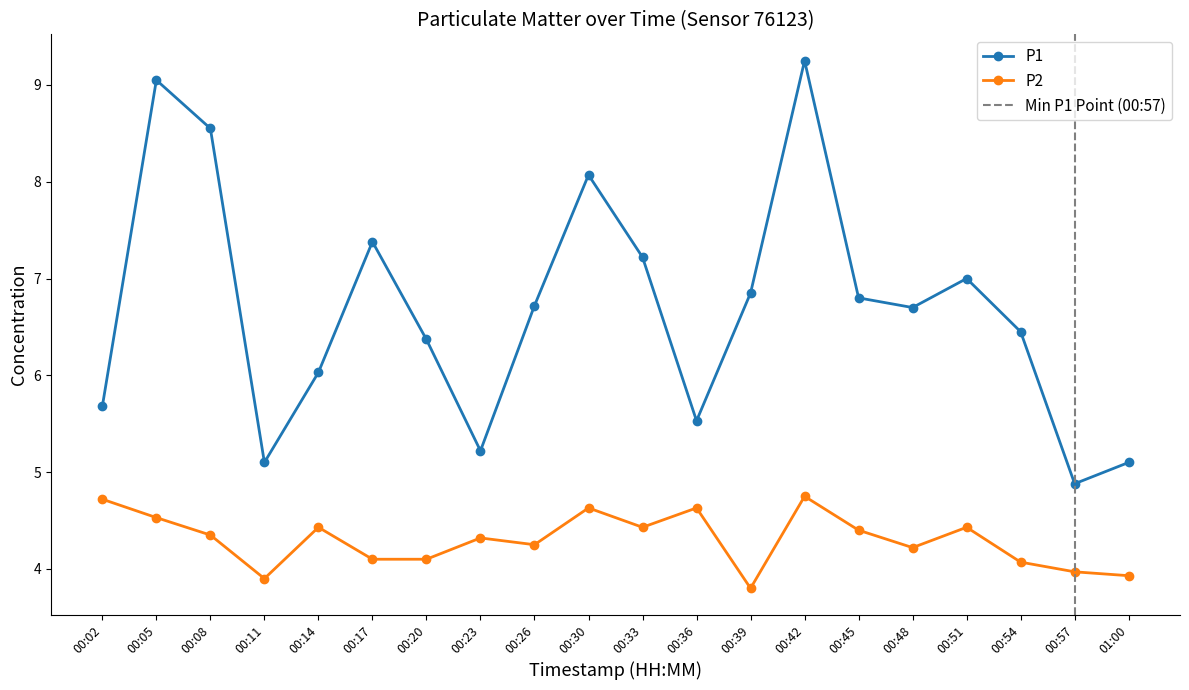

What is the value of the P2 point at the 1st from the left?

4.7